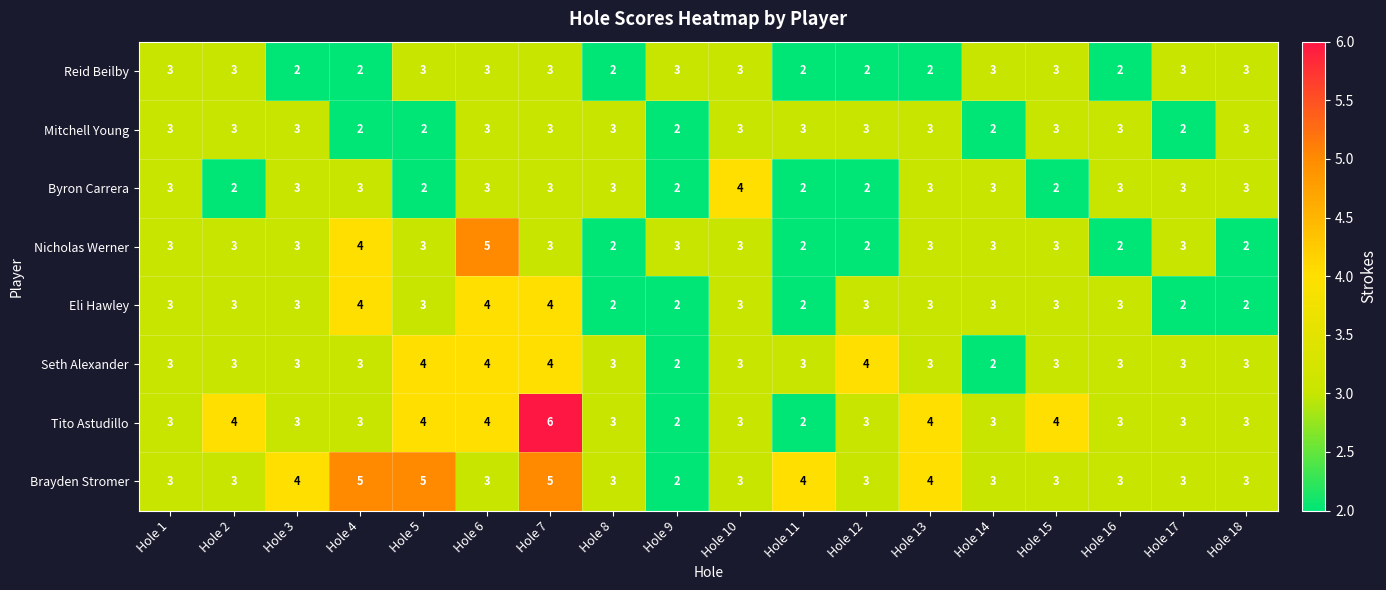

The value of Brayden Stromer at Hole 11 is 1. True or false?

False